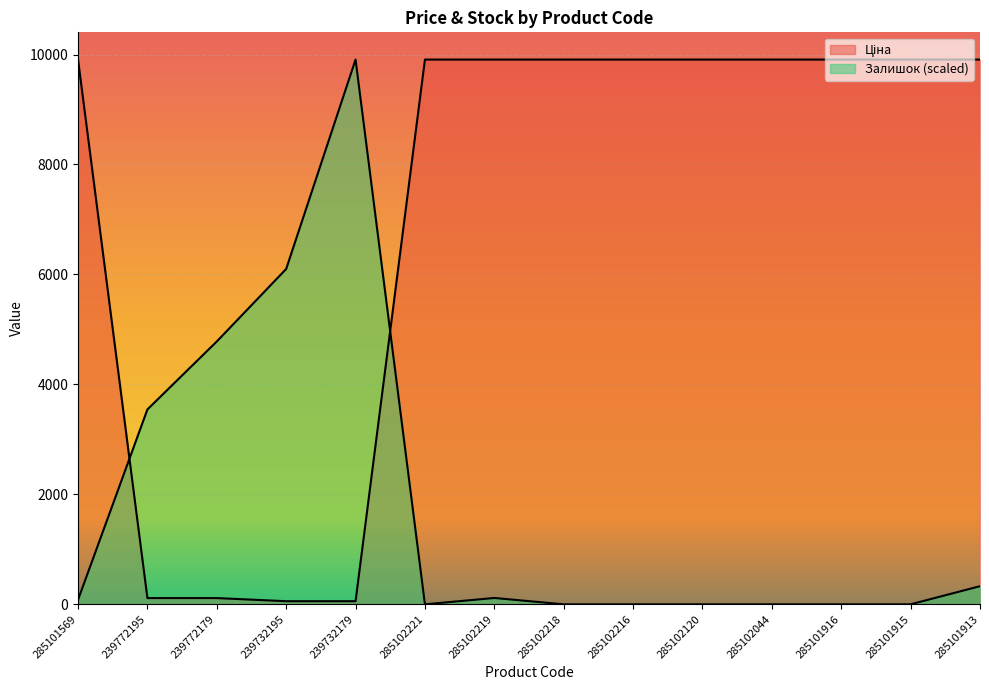

List the series in order of their overall mean, highest first.

Ціна, Залишок